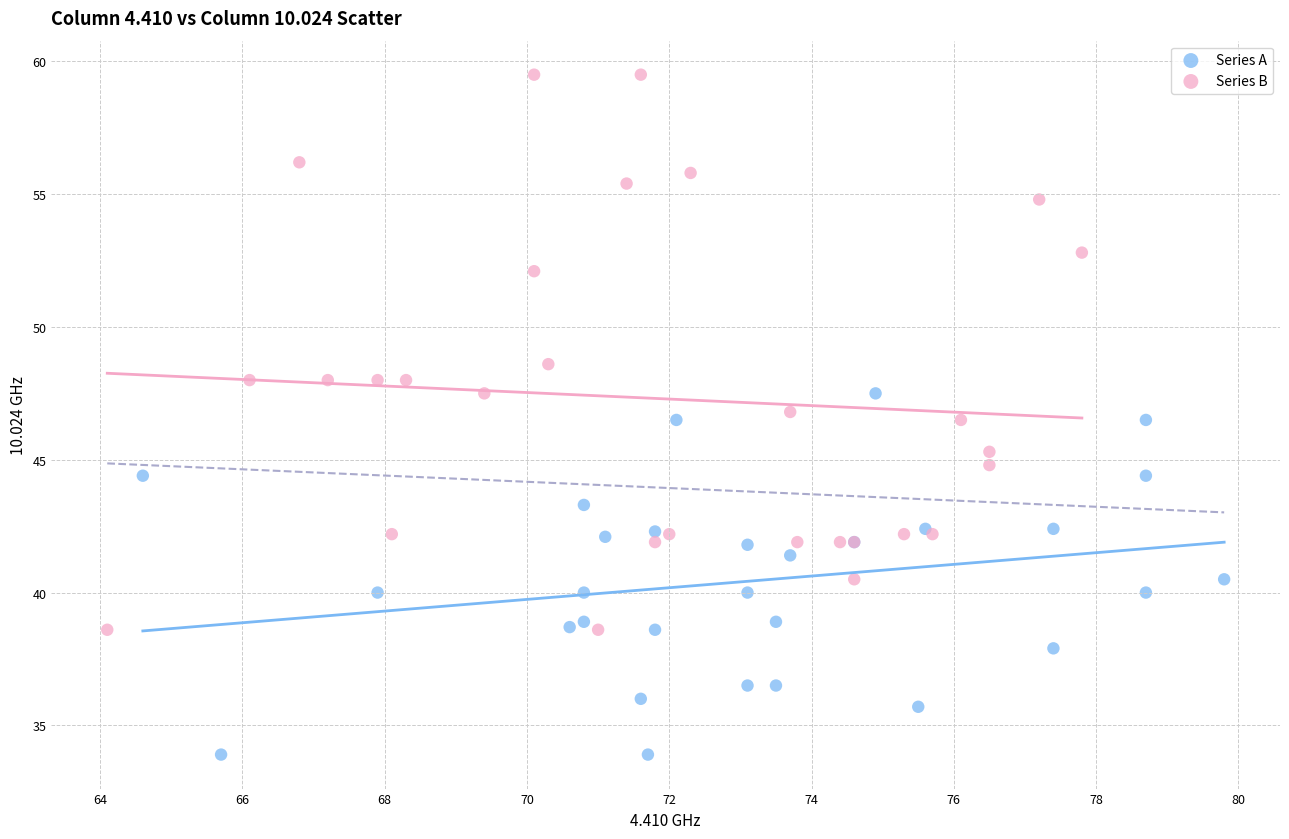

Which series reaches the minimum Y coordinate?

Series A